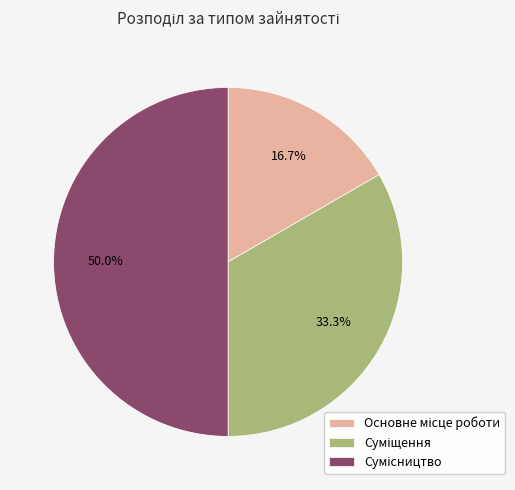

Count the number of slices in the pie.

3